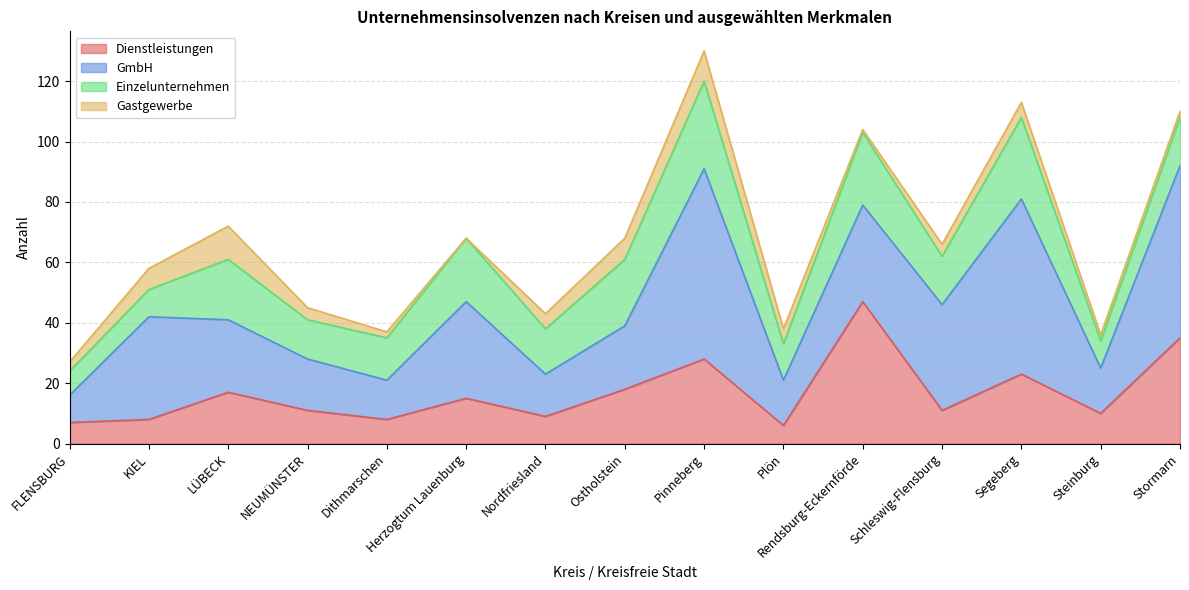

At which label does Gastgewerbe reach its peak?

LÜBECK